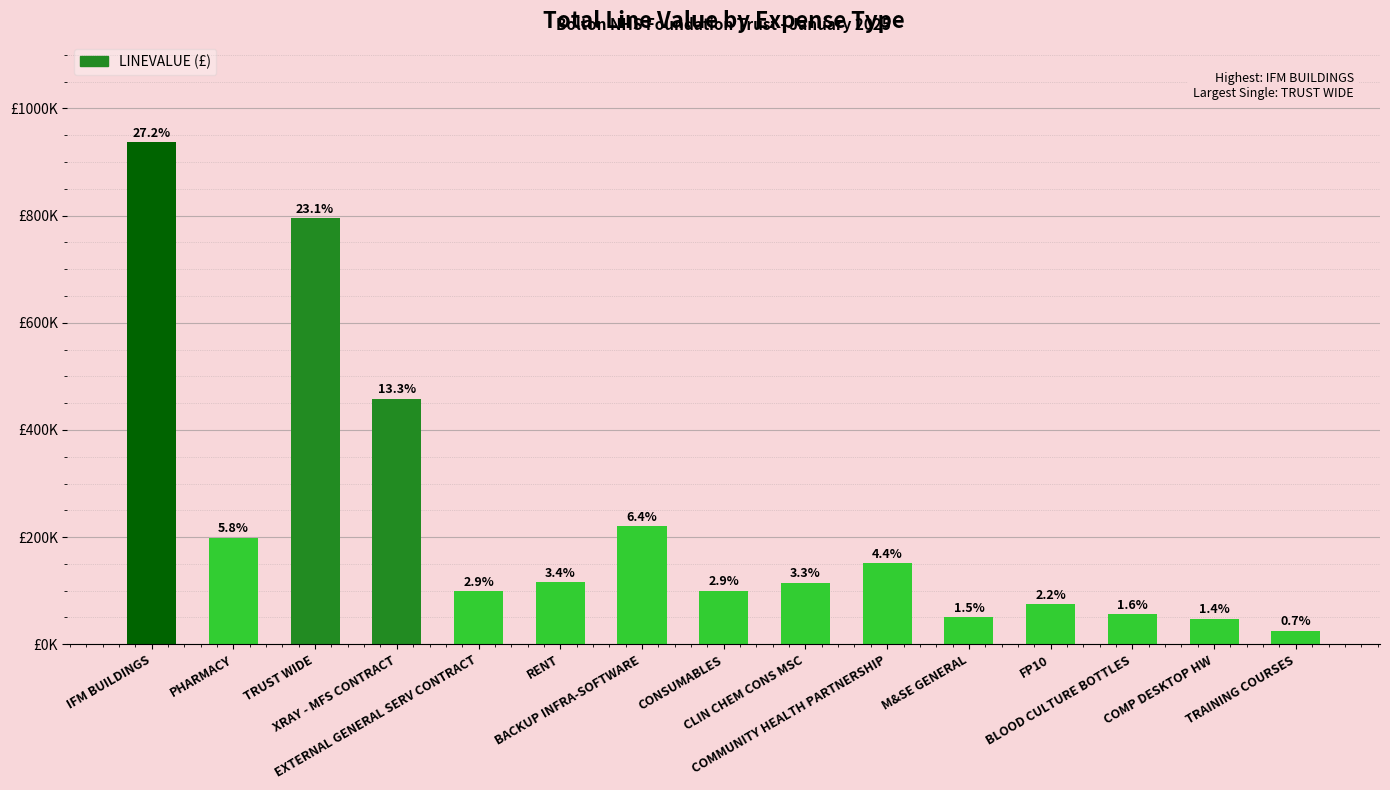

Reading left to right, transcribe all the data shown in this chart.

IFM BUILDINGS=936755.9	PHARMACY=198360.6	TRUST WIDE=794688.5	XRAY - MFS CONTRACT=457505.7	EXTERNAL GENERAL SERV CONTRACT=98800.0	RENT=115859.5	BACKUP INFRA-SOFTWARE=220026.3	CONSUMABLES=99360.0	CLIN CHEM CONS MSC=114726.5	COMMUNITY HEALTH PARTNERSHIP=151295.1	M&SE GENERAL=50490.9	FP10=74384.3	BLOOD CULTURE BOTTLES=56072.7	COMP DESKTOP HW=47502.0	TRAINING COURSES=25500.0